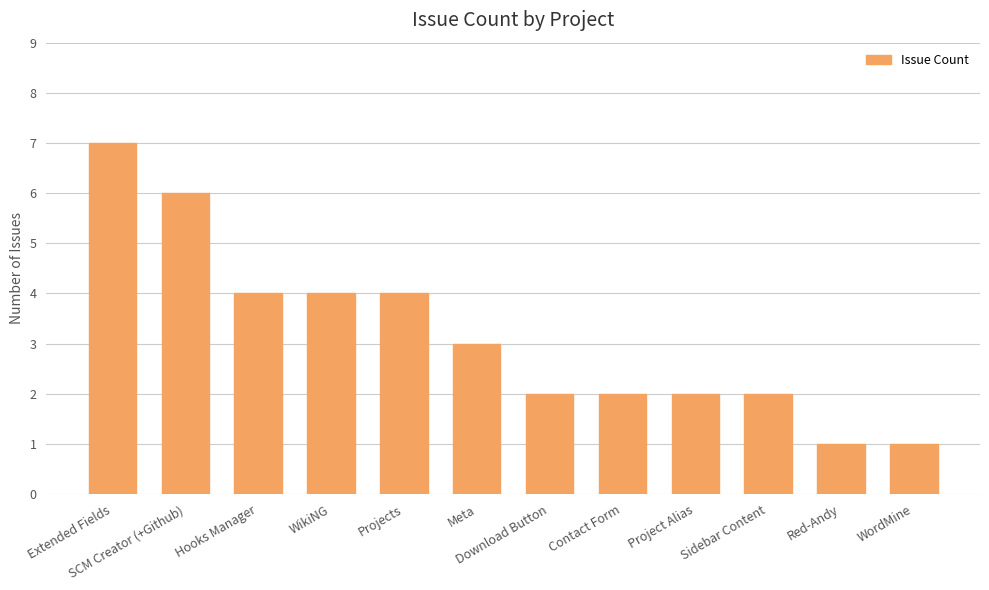

What is the label of the 7th bar from the right?

Meta